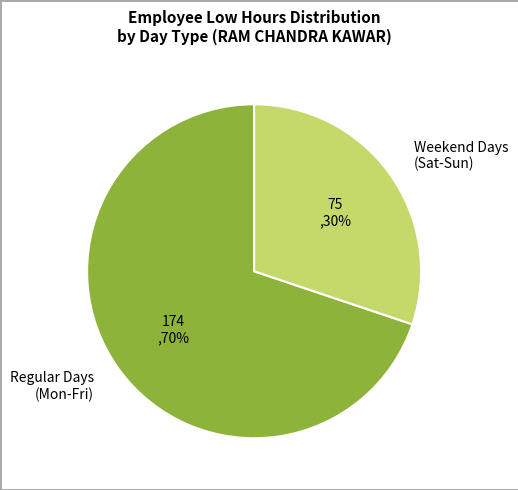

Rank the categories by value from highest to lowest.

Regular Days (Mon-Fri), Weekend Days (Sat-Sun)